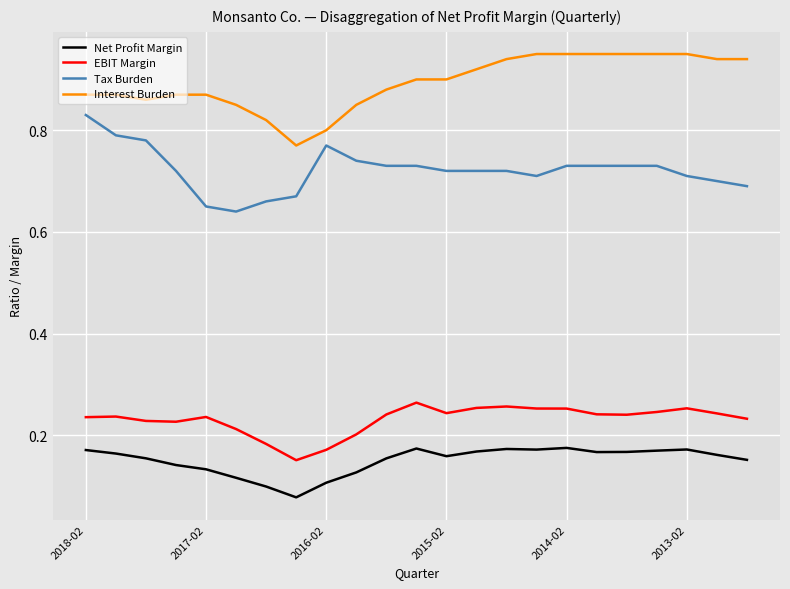

Count the number of categories in the chart.

23